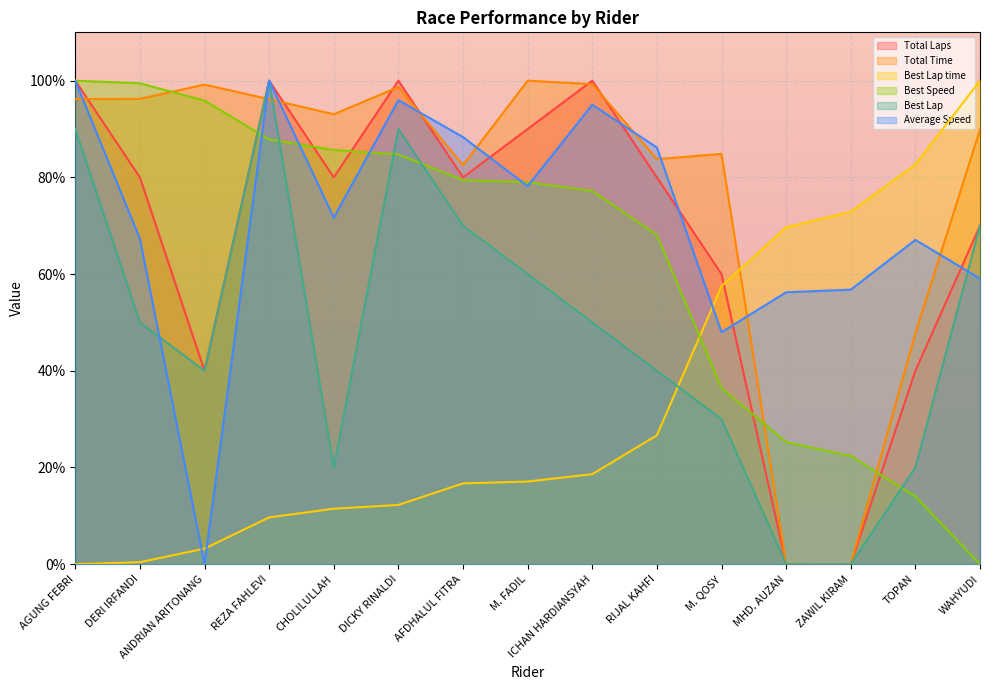

Which label corresponds to the largest value in the chart?

AGUNG FEBRI